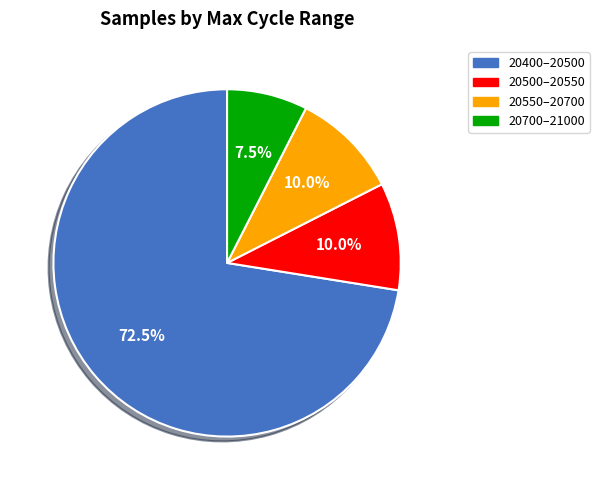

Is there a majority slice in this chart?

Yes